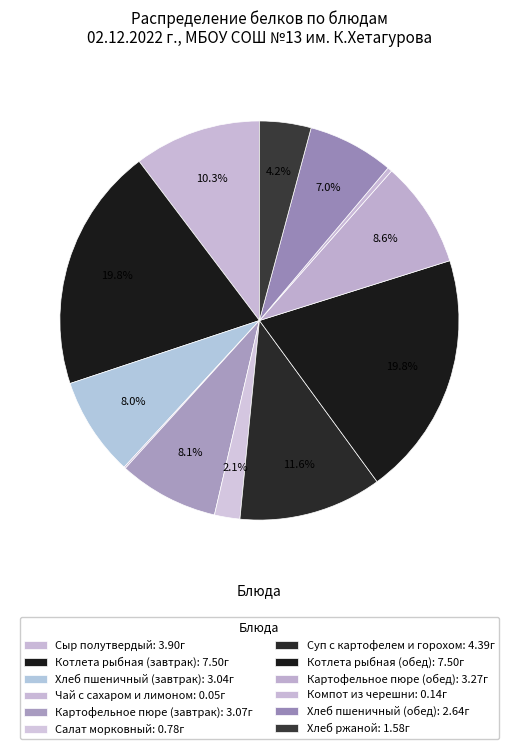

Which category has the smallest portion of the pie?

Чай с сахаром и лимоном